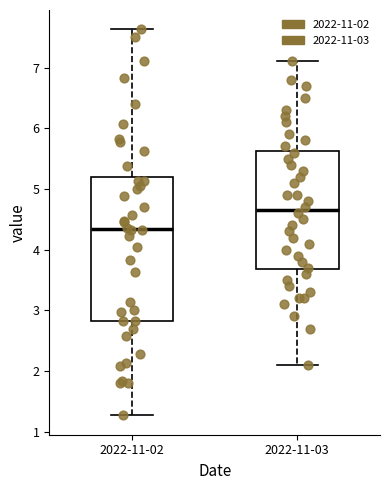

Which box is the tallest, from its lower edge to its upper edge?

2022-11-02